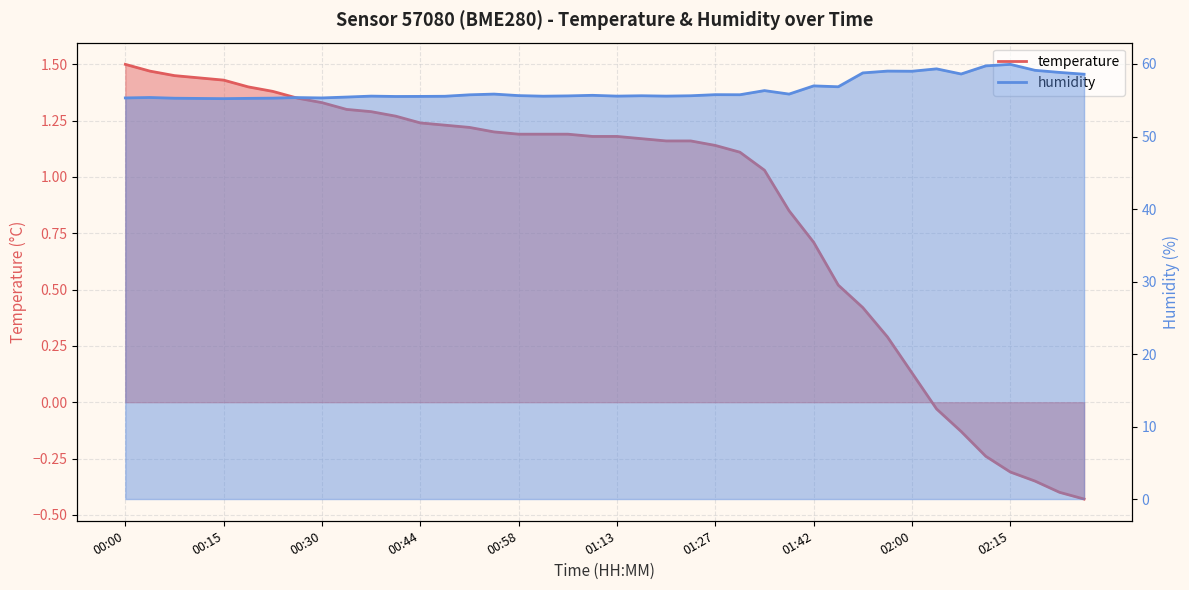

The value of humidity at 00:00 is 78.7. True or false?

False